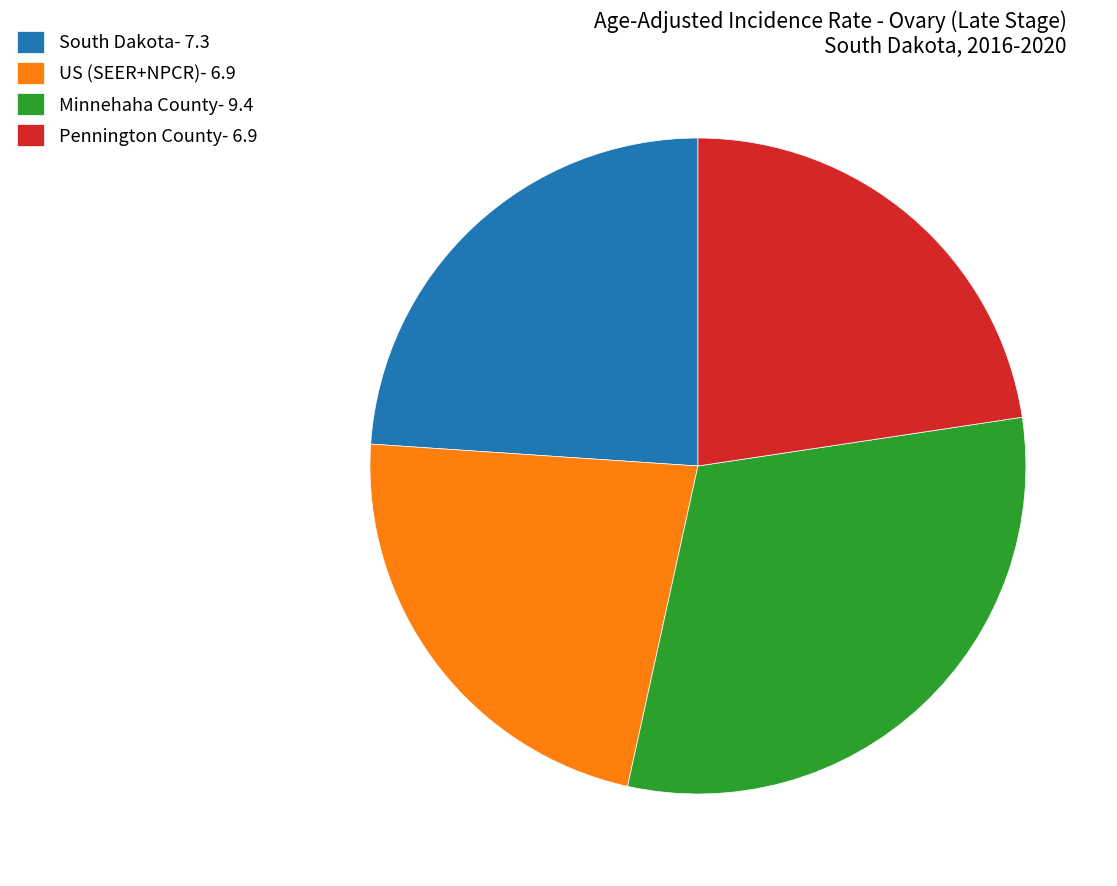

How many segments does this pie chart have?

4